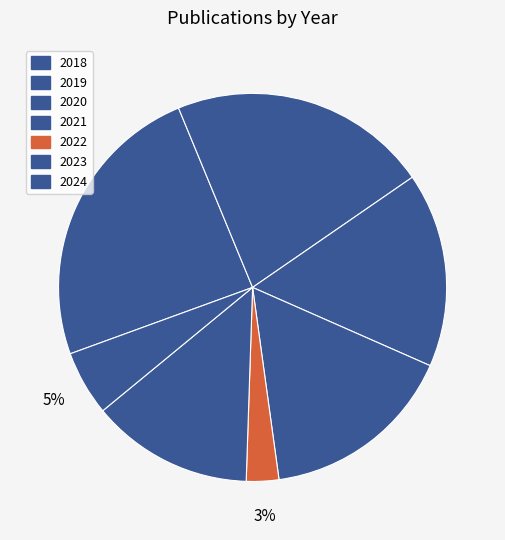

How much of the chart is everything except 2018?

83.3%